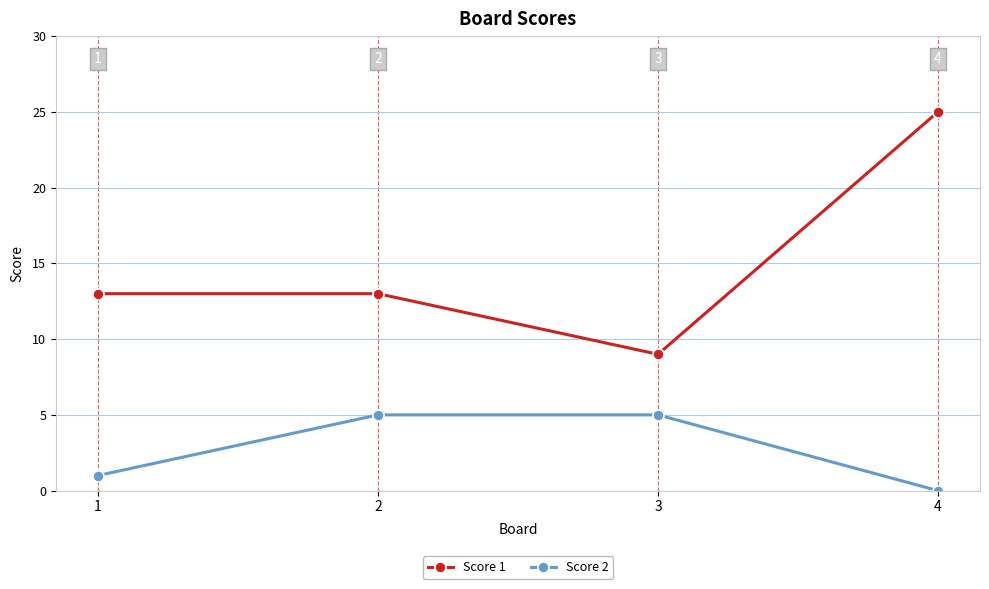

What is the average value of the Score 1 series?

15